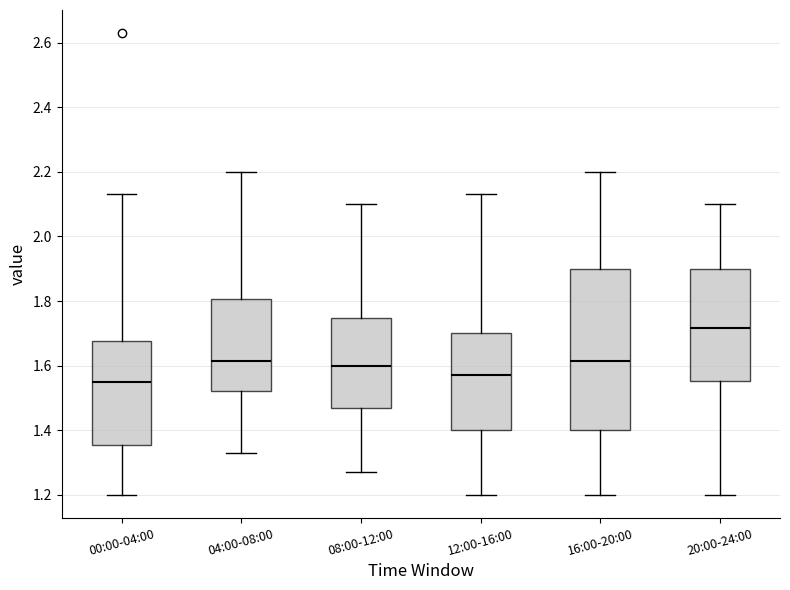

Which box's median line is the highest?

20:00-24:00